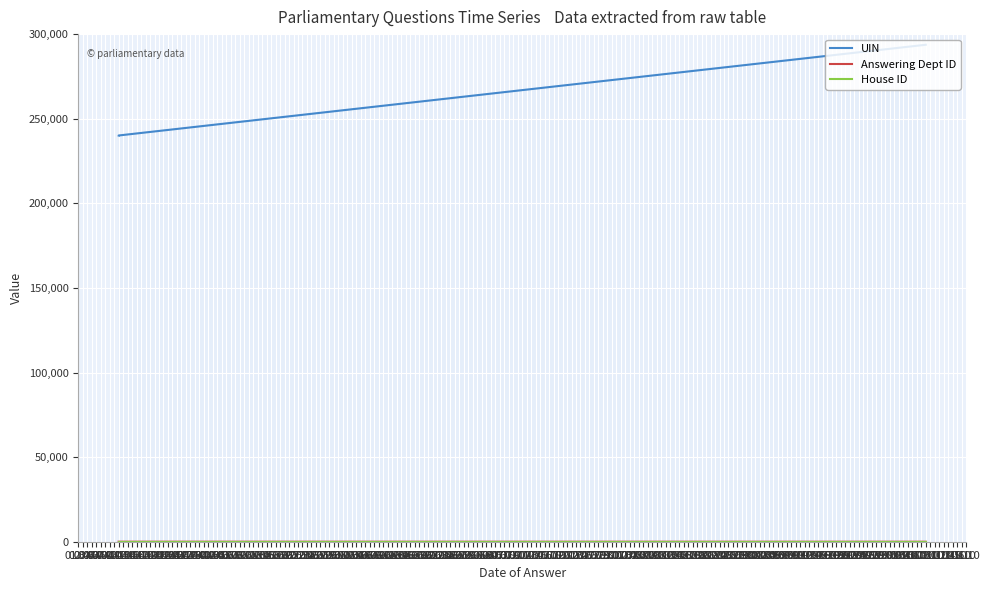

True or false: UIN and Answering Dept ID cross at least once.

False